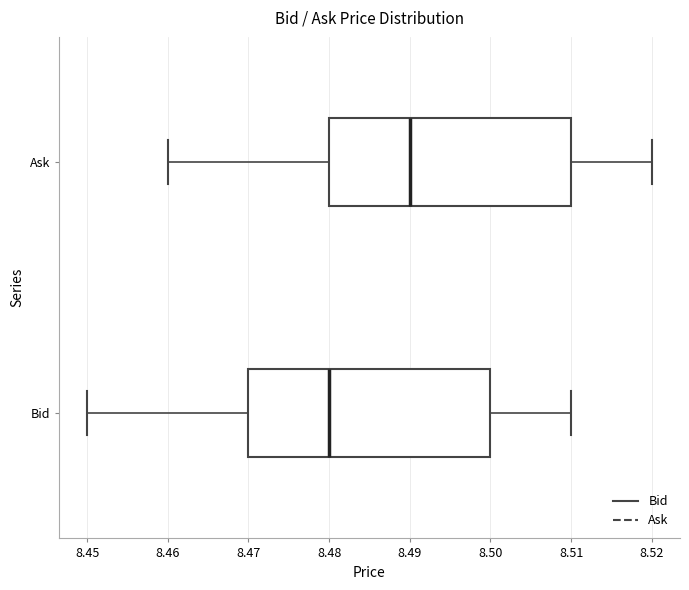

Reading bottom to top, transcribe this box plot: for each box, give where its median line is, the range the box spans, and where its two whiskers end, as read against the x-axis. The values are not printed on the chart, so give them approximately, as read against the axis.

Bid: median 8.48, box 8.47 to 8.50, whiskers 8.45 to 8.51
Ask: median 8.49, box 8.48 to 8.51, whiskers 8.46 to 8.52